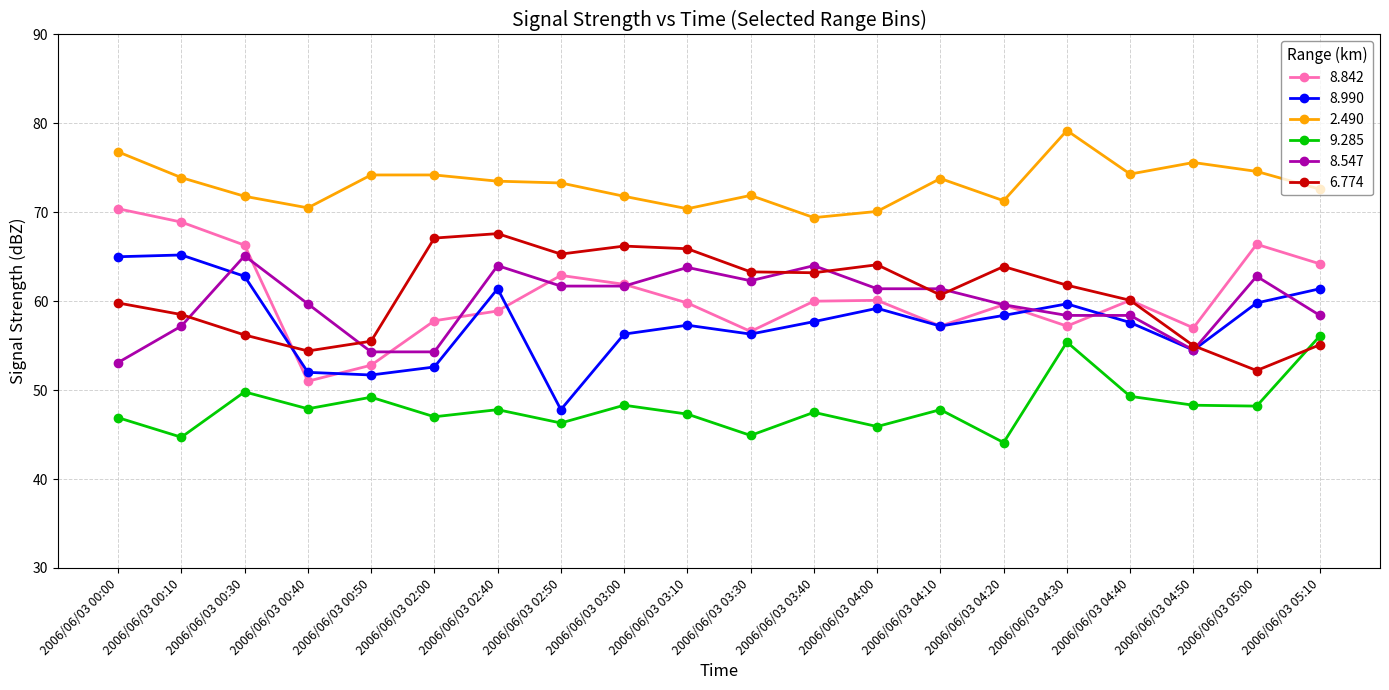

Which series has the largest range (max minus min)?

8.842